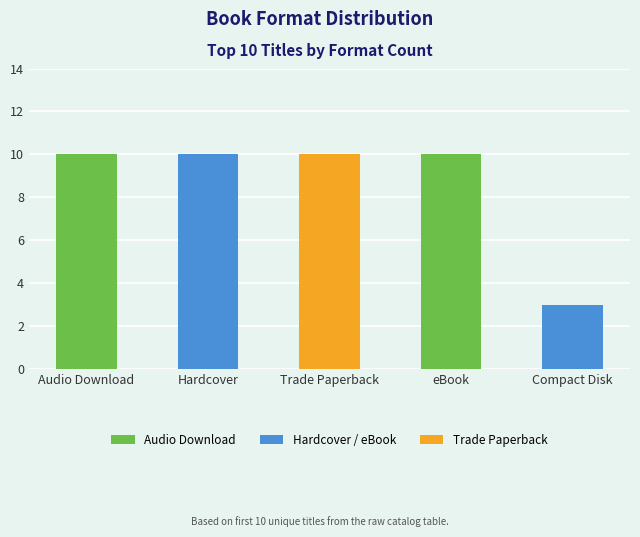

What is the label of the 3rd bar from the right?

Trade Paperback